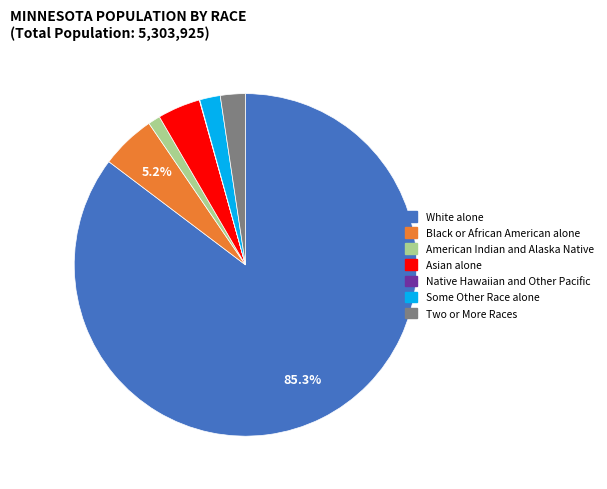

What is the largest slice in the pie chart?

White alone